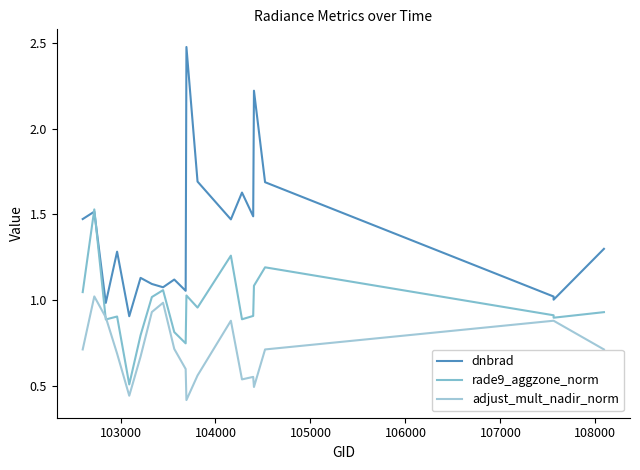

True or false: adjust_mult_nadir_norm has a value of 0.9 at 14.

False